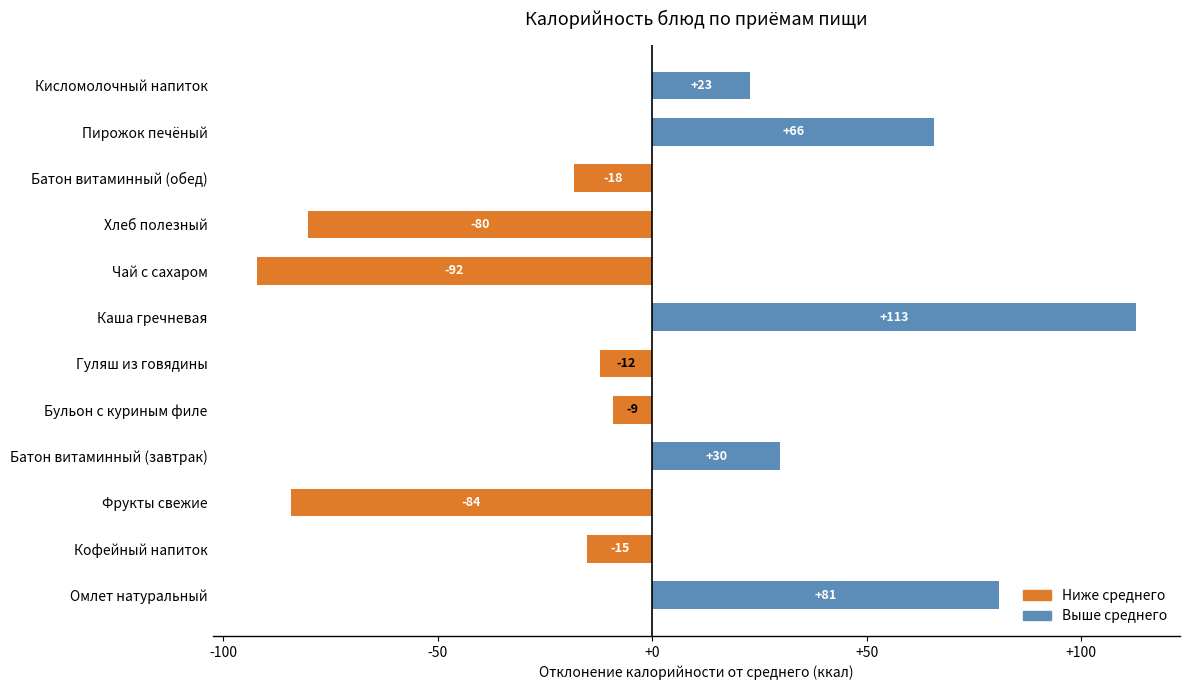

How many bars are there in total?

12